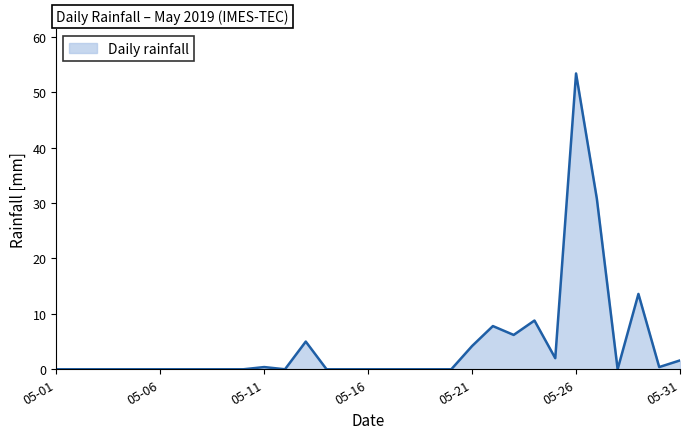

What is the difference between the maximum and minimum values?

53.4